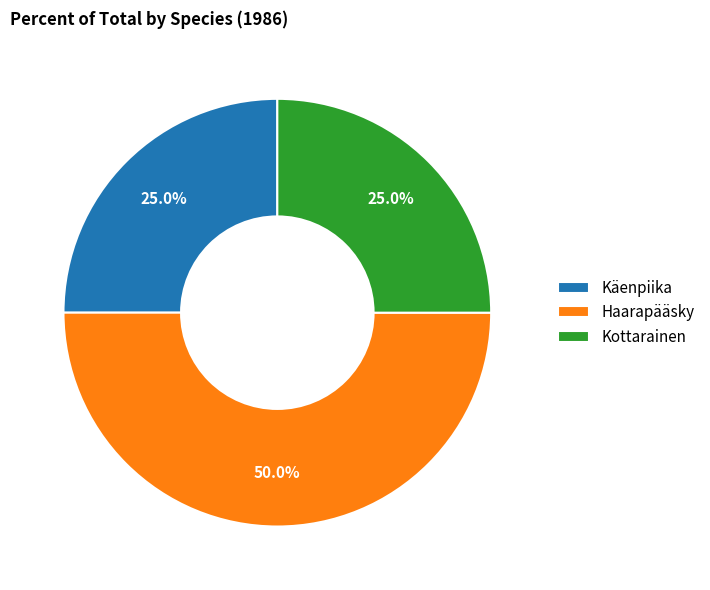

To the nearest percent, what is the average slice percentage?

33%